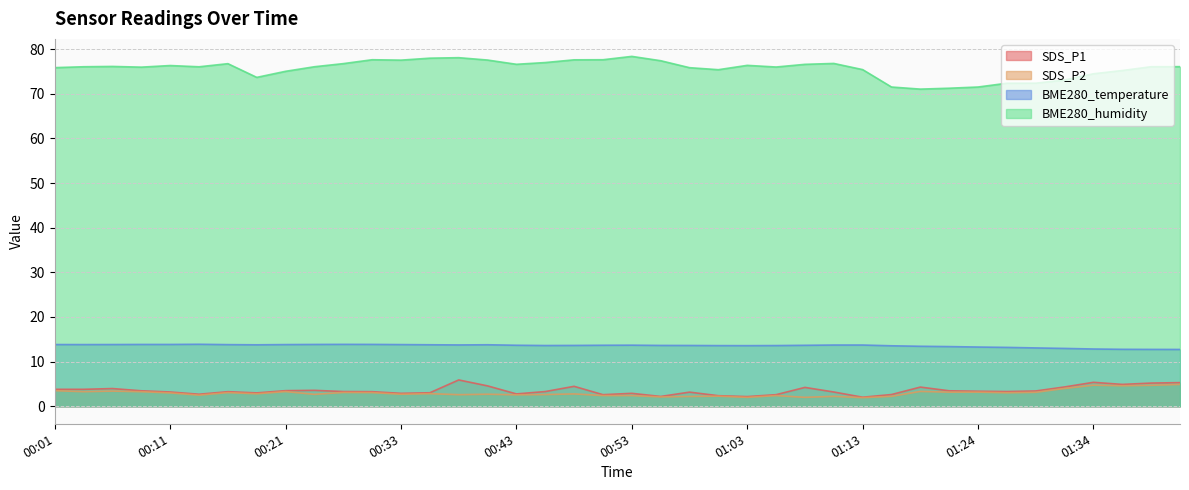

What is the value of the BME280_temperature point at the 18th from the left?

13.6